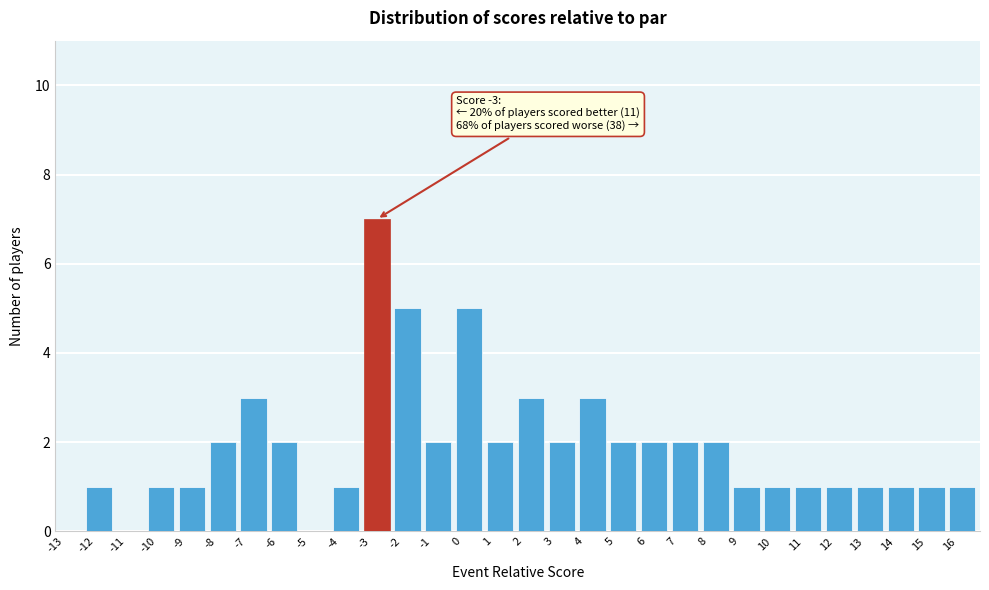

Which range on the x-axis has the tallest bar?

-3 to -2